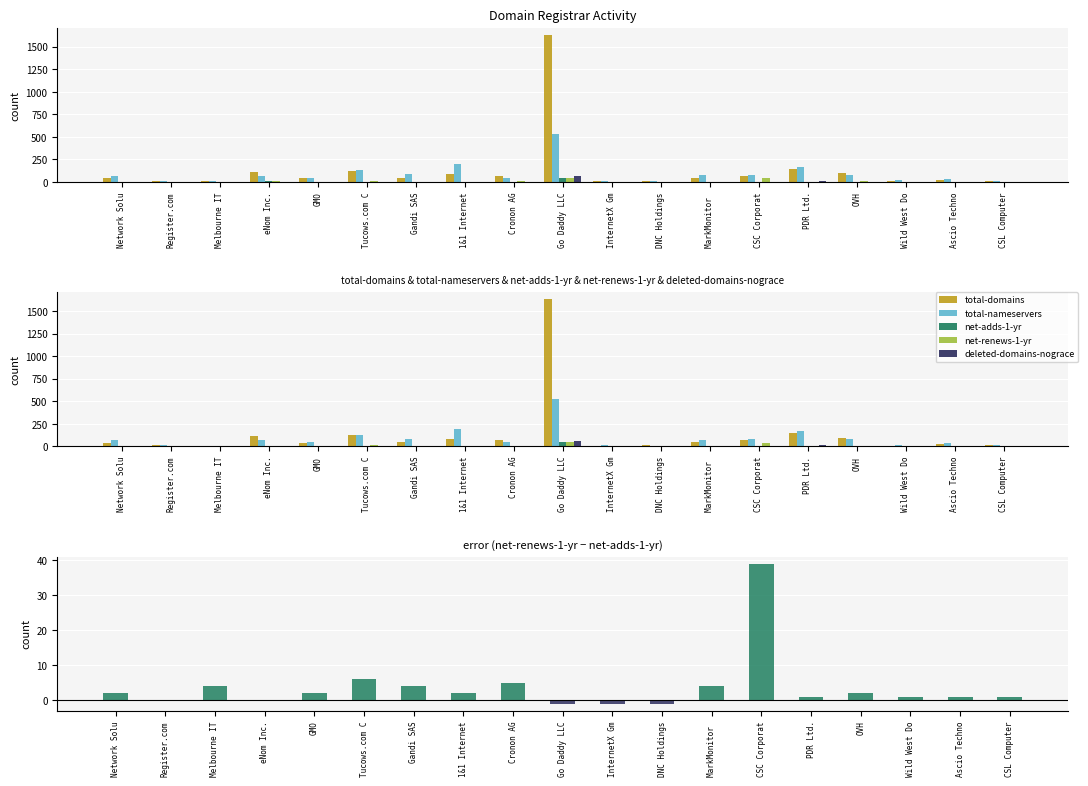

Which series has the largest total across all categories?

total-domains